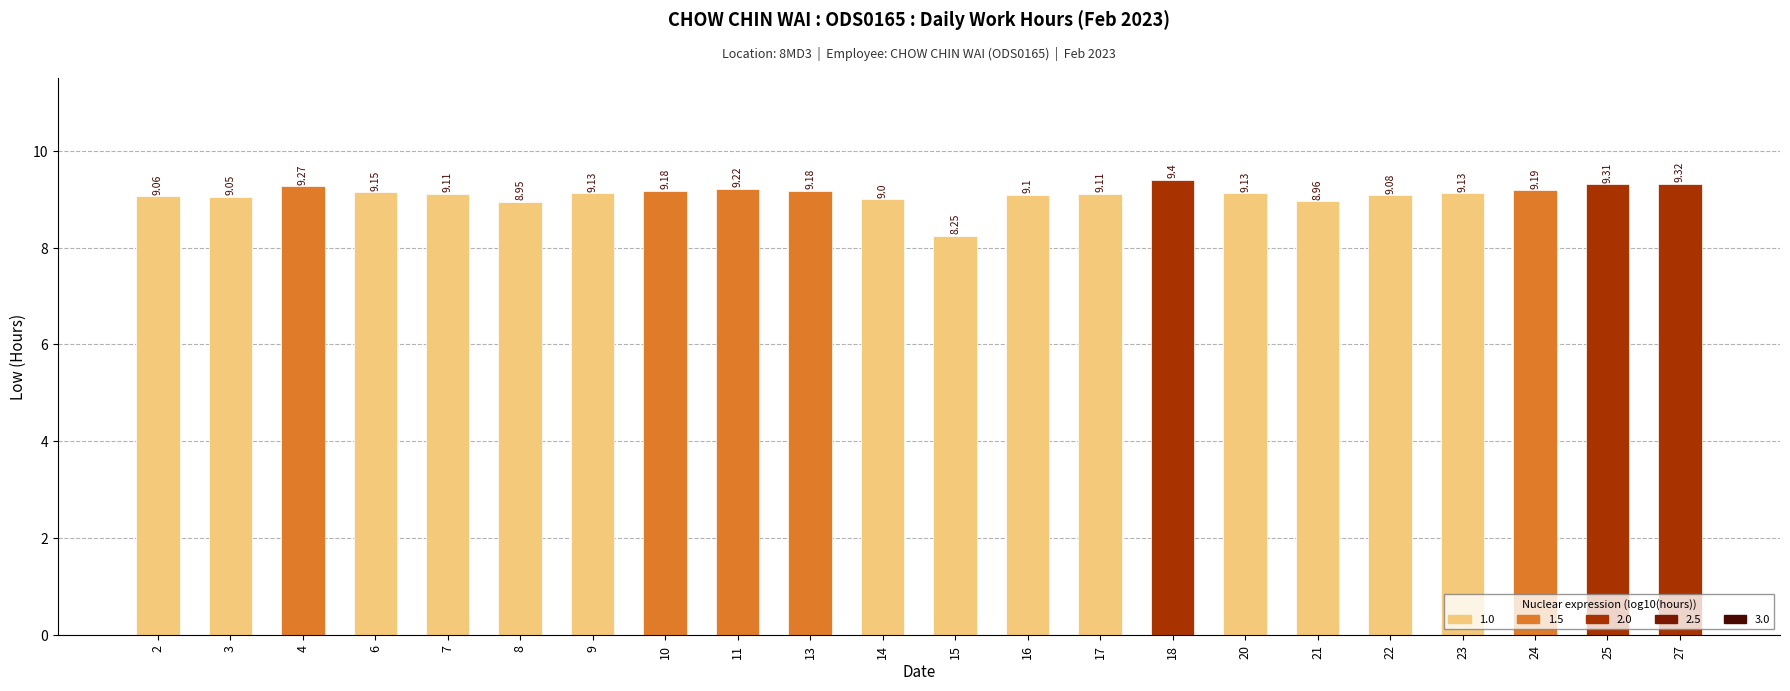

How many distinct data groups are displayed?

1